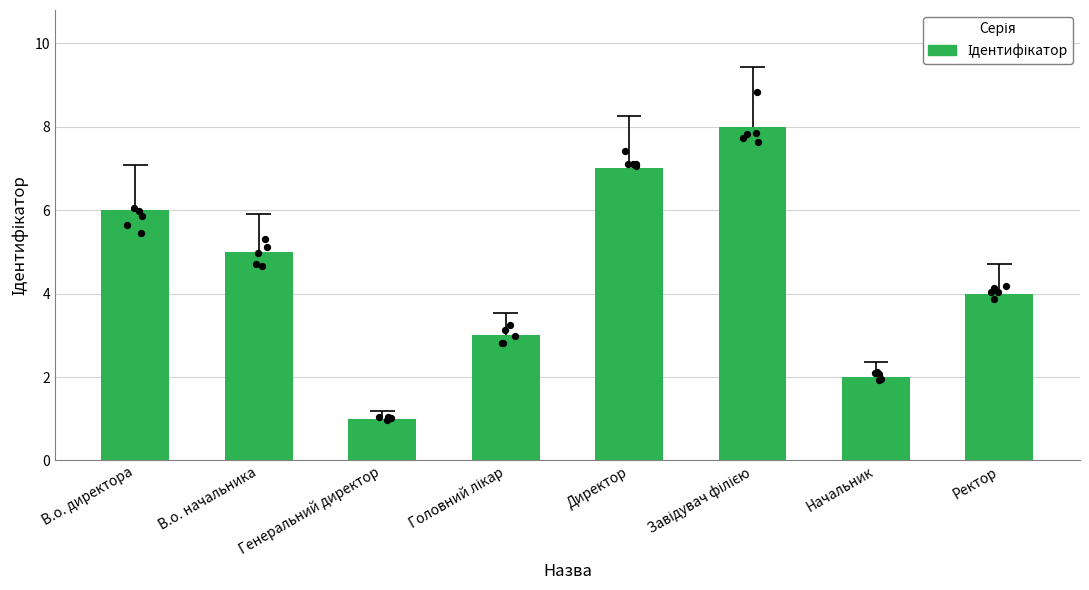

What is the ratio of the value at Ректор to the value at Директор?

0.6